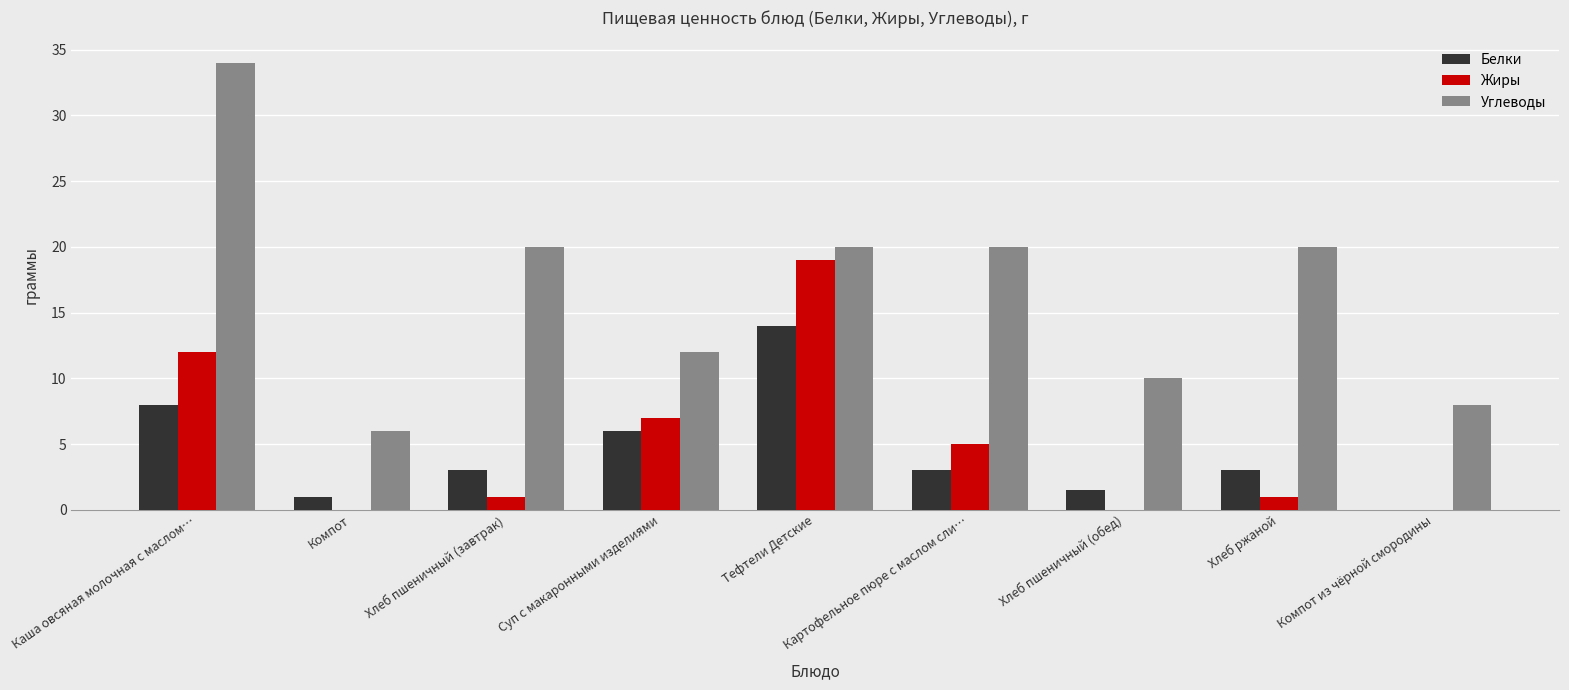

The Жиры series shows 1.0 at Хлеб пшеничный (завтрак). True or false?

True